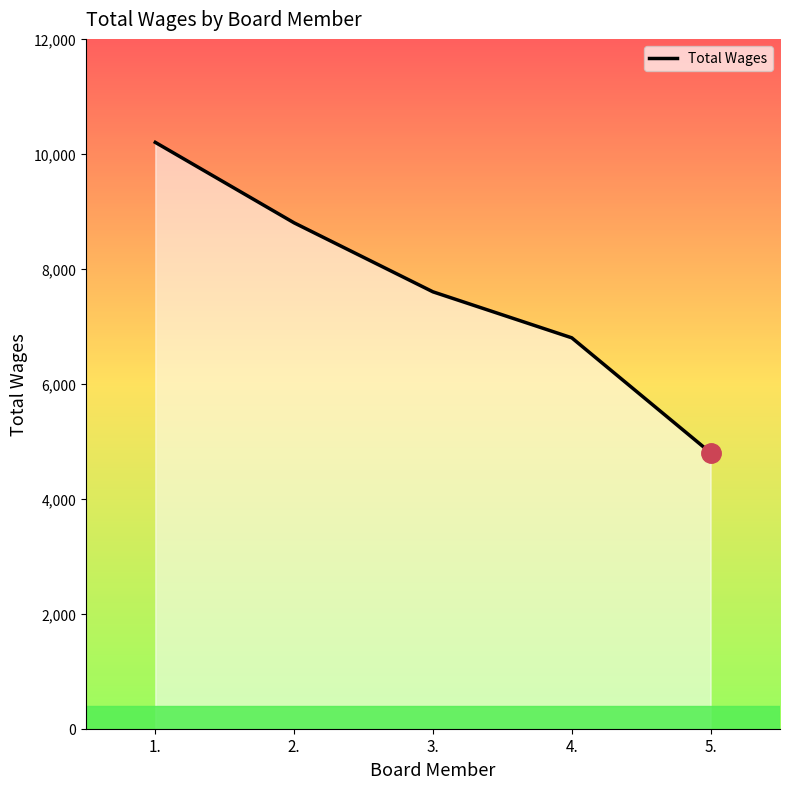

What is the approximate value at 4.?

6800